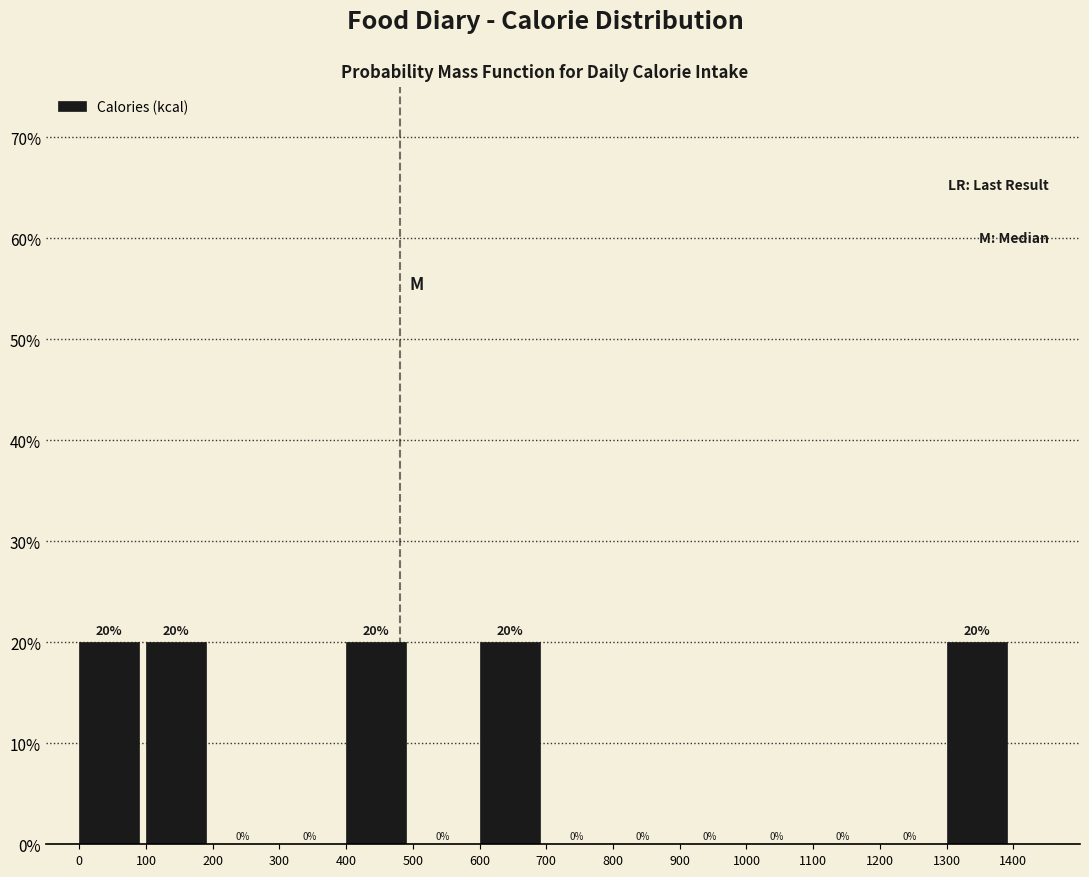

Reading left to right, transcribe this chart: for each bar, give the range it covers on the x-axis and its height.

0 to 100: 20
100 to 200: 20
200 to 300: 0
300 to 400: 0
400 to 500: 20
500 to 600: 0
600 to 700: 20
700 to 800: 0
800 to 900: 0
900 to 1000: 0
1000 to 1100: 0
1100 to 1200: 0
1200 to 1300: 0
1300 to 1400: 20